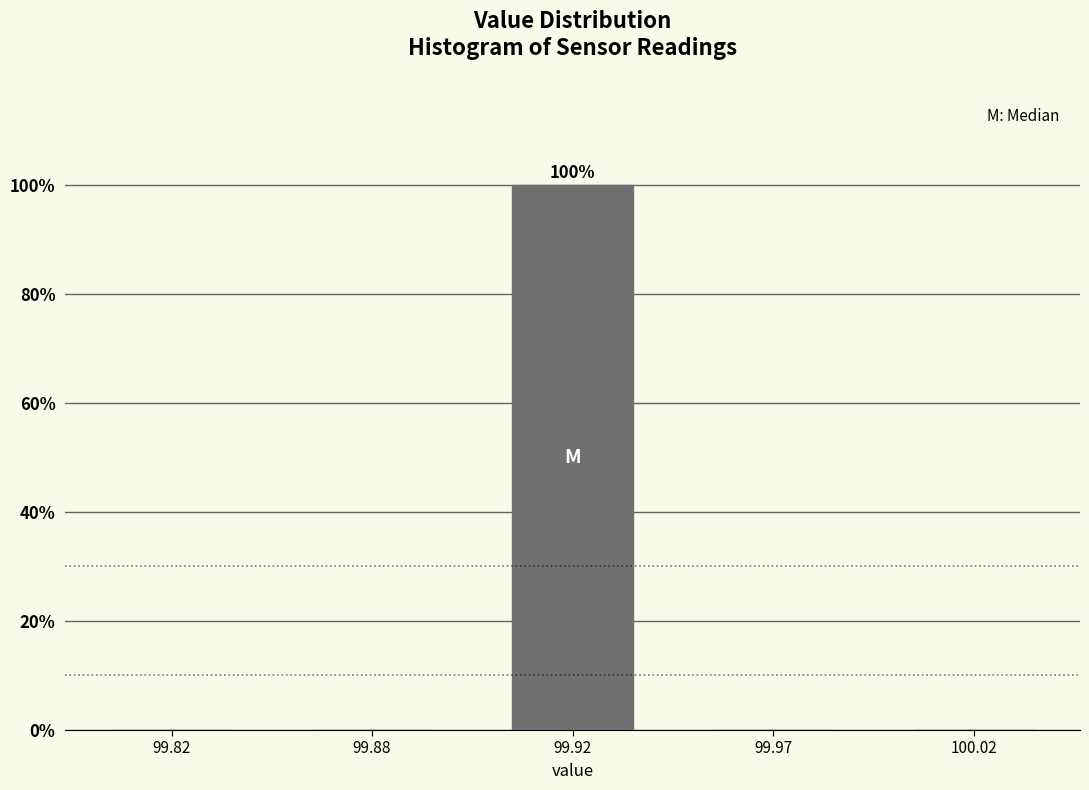

Reading left to right, list all the values displayed in this chart.

99.82=0	99.88=0	99.92=100	99.97=0	100.02=0